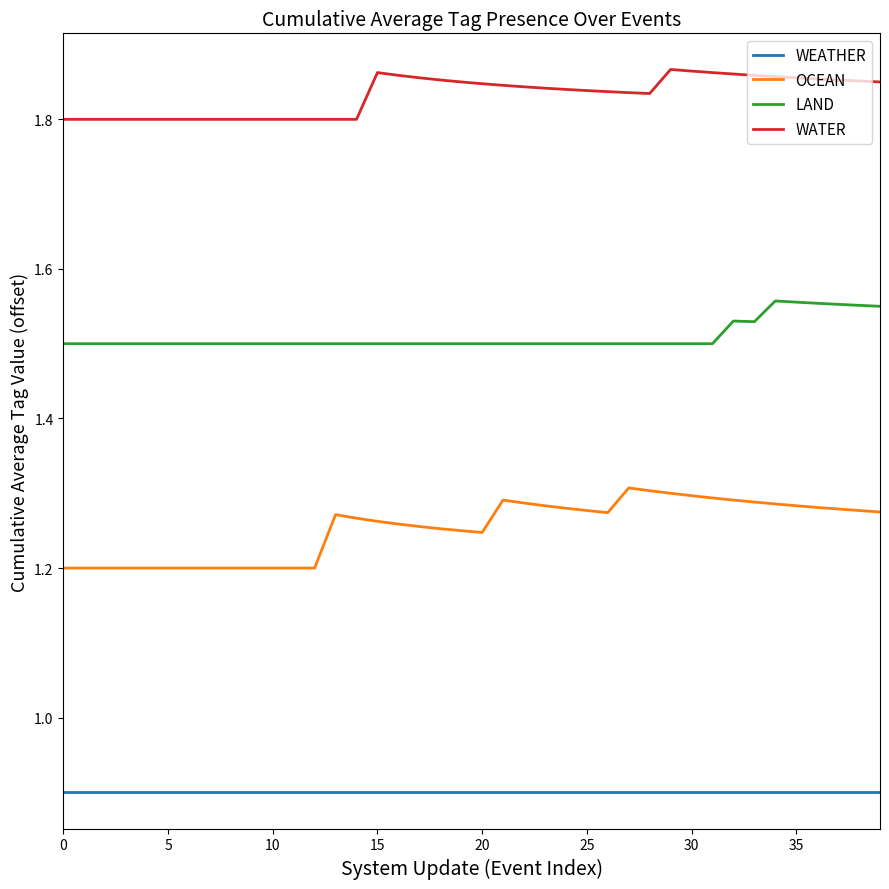

What is the sum of all WEATHER values?

36.0